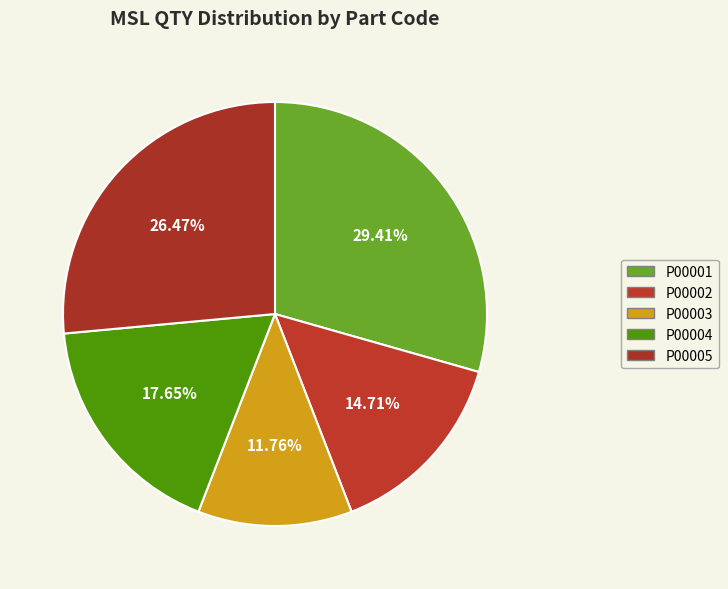

Do P00003 and P00005 together represent more than half of the pie?

No